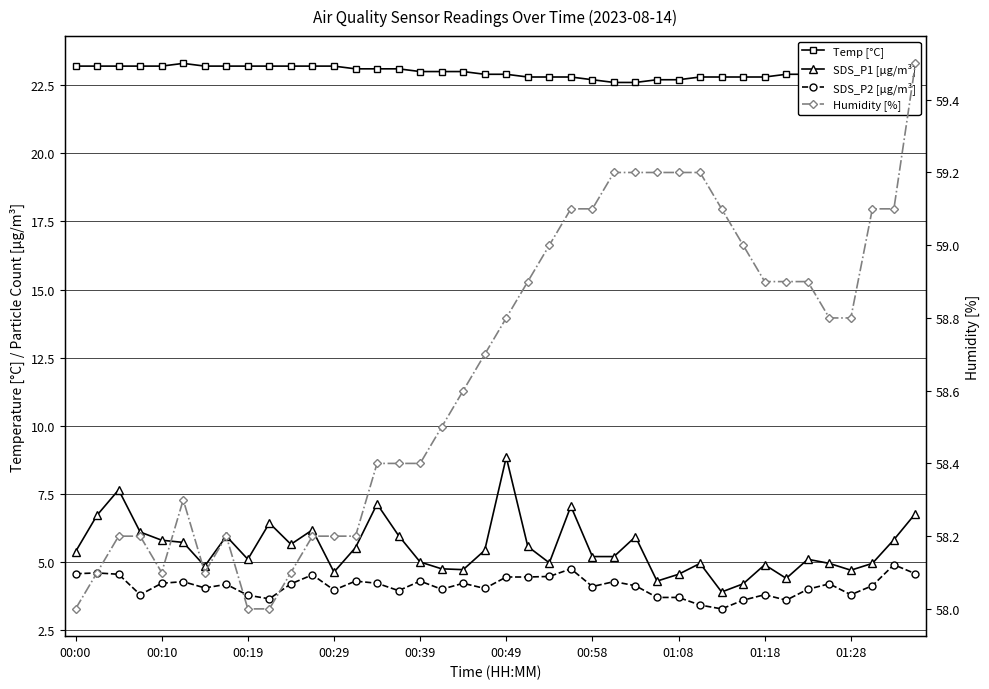

How many lines are shown in the chart?

4